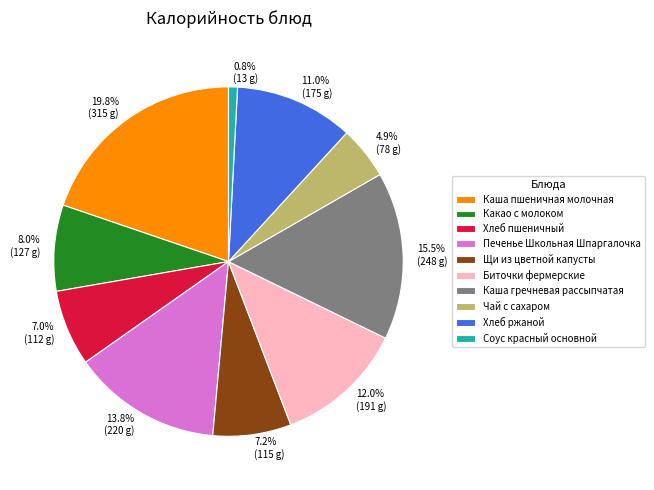

Is there any slice that represents more than half of the pie?

No